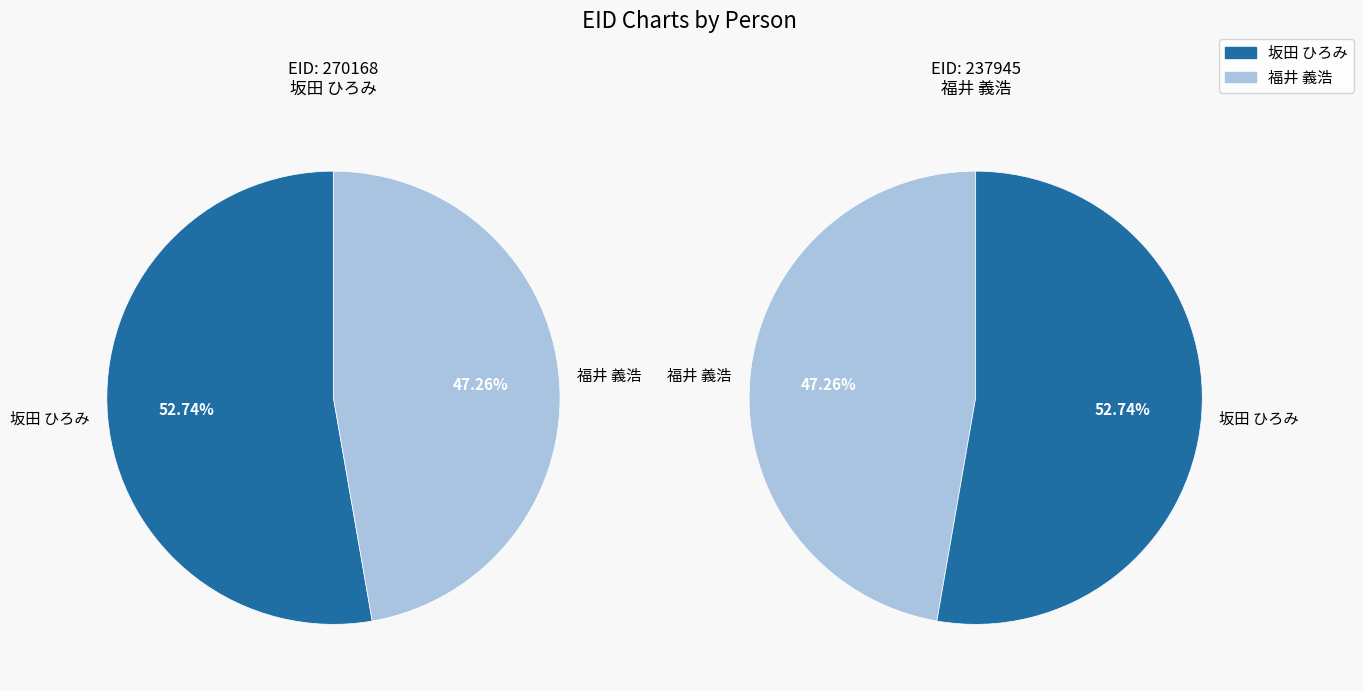

How many segments does this pie chart have?

2